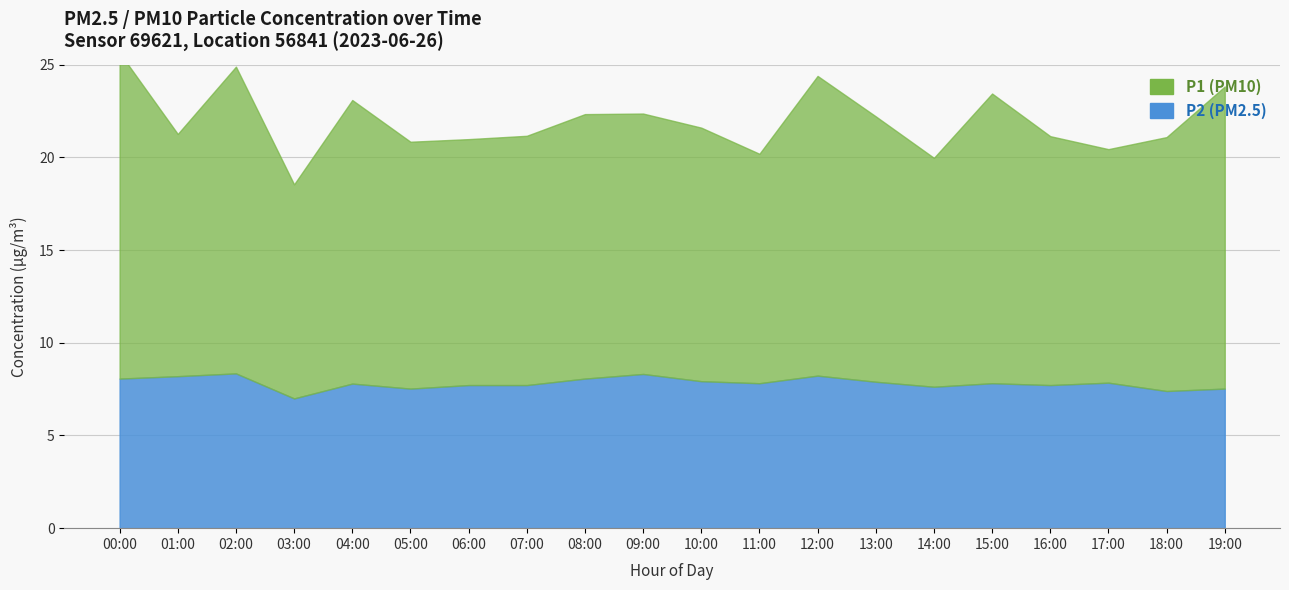

Rank the categories by P2 value from highest to lowest.

02:00, 09:00, 12:00, 01:00, 00:00, 08:00, 10:00, 13:00, 17:00, 11:00, 15:00, 04:00, 06:00, 07:00, 16:00, 14:00, 05:00, 19:00, 18:00, 03:00